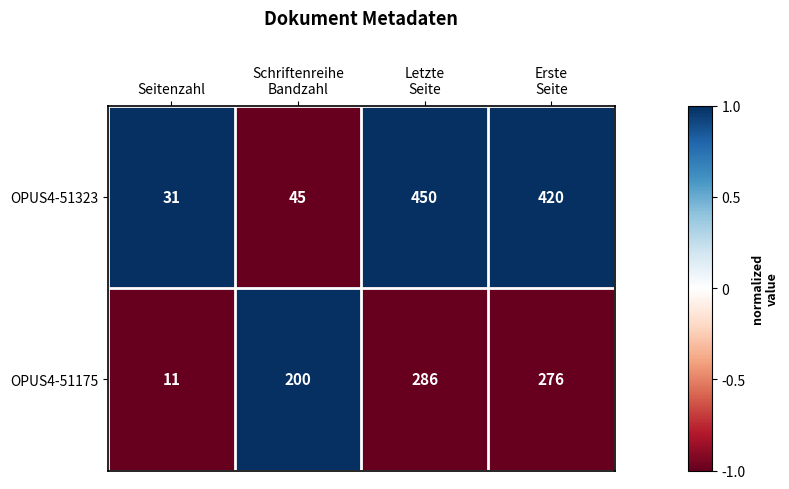

What is the sum of all OPUS4-51323 values?

946